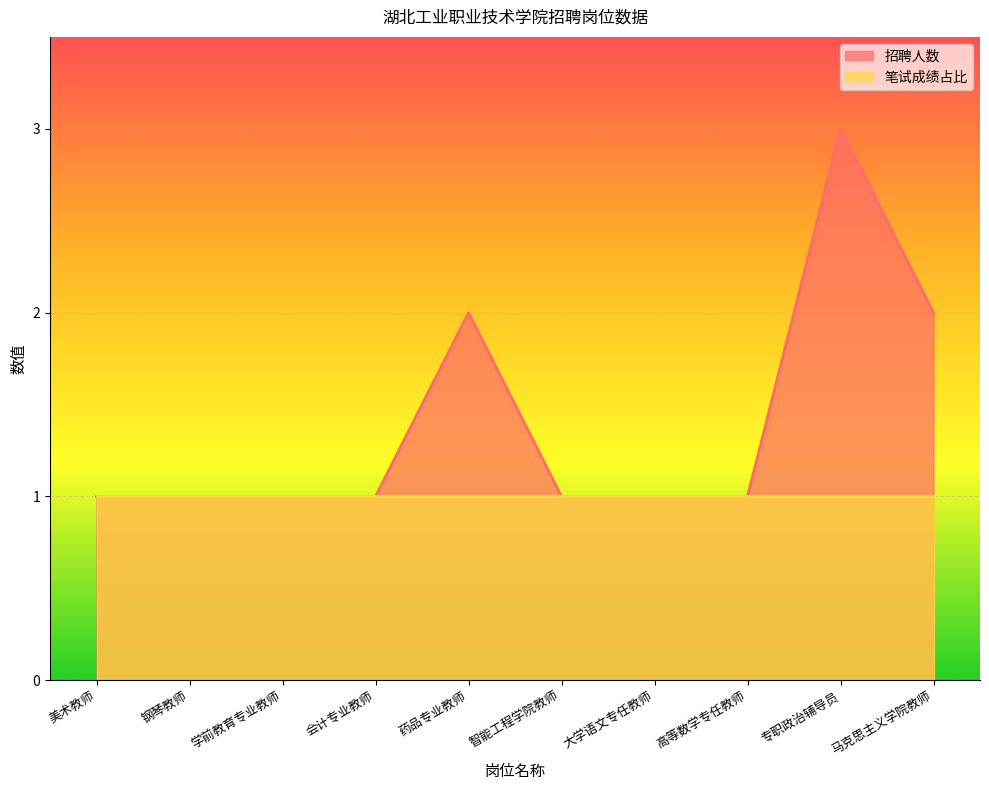

What position from the left is 会计专业教师?

4